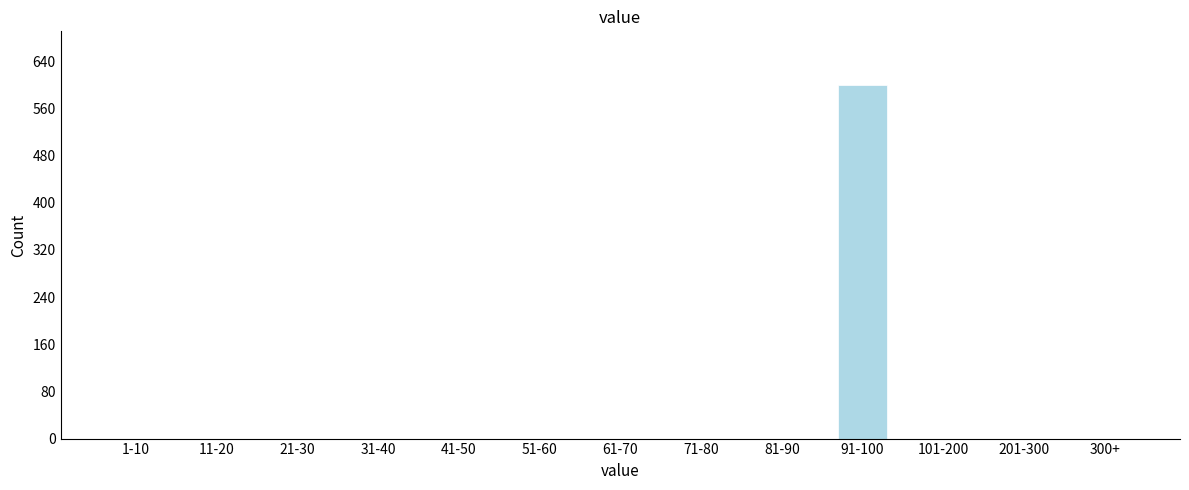

Reading left to right, extract all data points from this chart.

1-10=0	11-20=0	21-30=0	31-40=0	41-50=0	51-60=0	61-70=0	71-80=0	81-90=0	91-100=600	101-200=0	201-300=0	300+=0